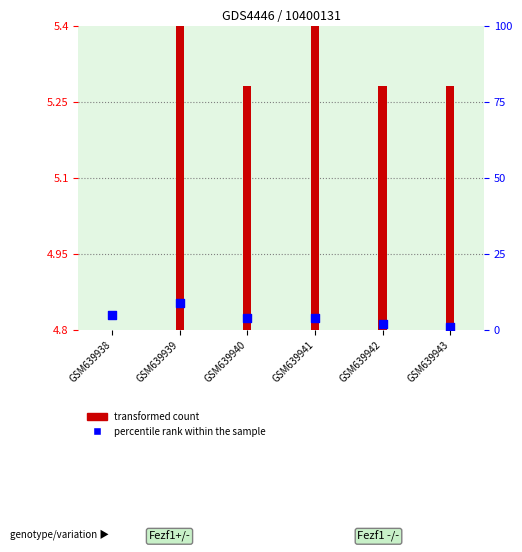

Which series has the largest Y range (max minus min)?

transformed count